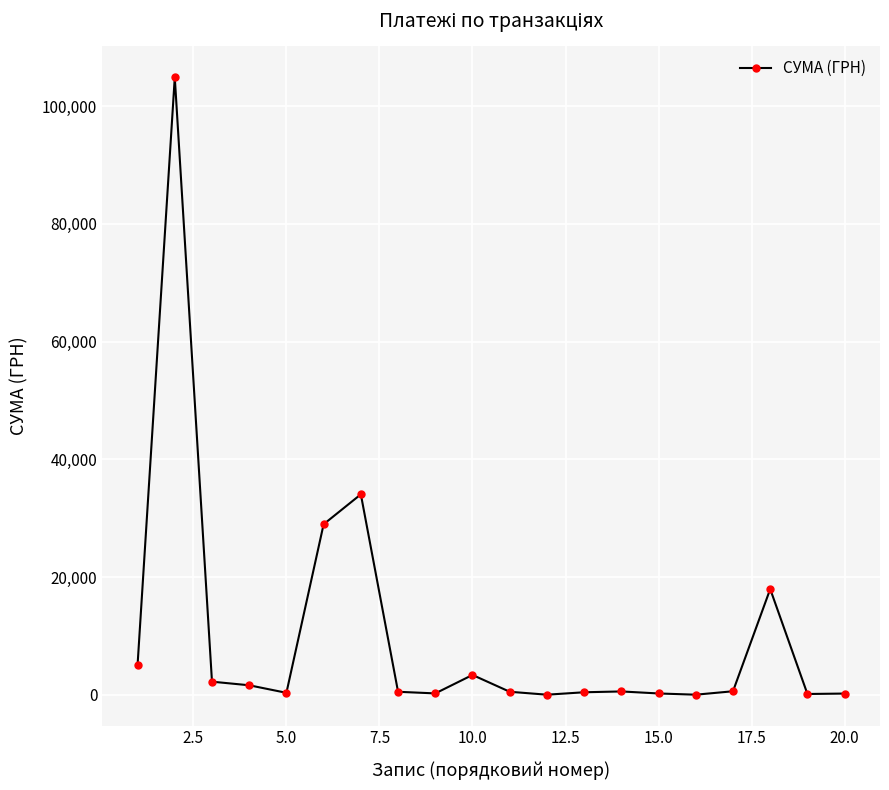

What is the difference between the maximum and minimum values?

104884.1